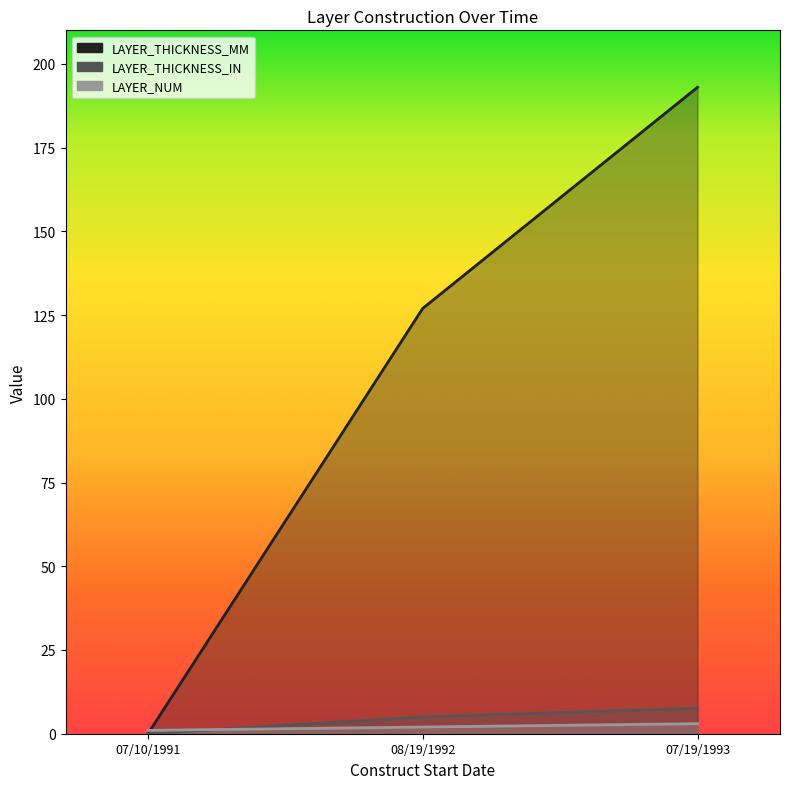

What is the difference between the LAYER_THICKNESS_MM values at 07/10/1991 and 07/19/1993?

193.0